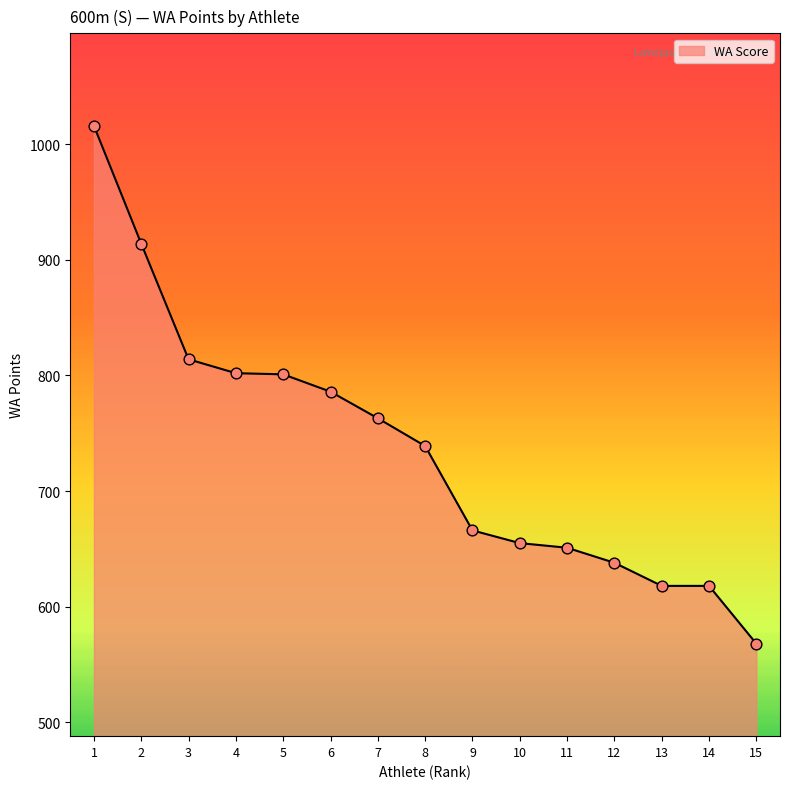

What is the change in value from 10 to 15?

-87